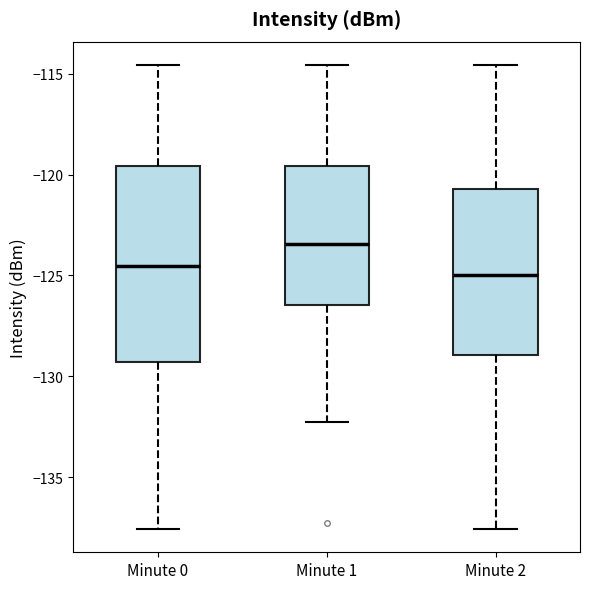

Reading left to right, read every box against the y-axis: the position of its median line, the range the box covers, and the ends of its whiskers. The values are not printed on the chart, so give them approximately, as read against the axis.

Minute 0: median -124.5, box -129.5 to -119.5, whiskers -137.5 to -114.5
Minute 1: median -123.5, box -126.5 to -119.5, whiskers -132.5 to -114.5
Minute 2: median -125.0, box -129.0 to -120.5, whiskers -137.5 to -114.5